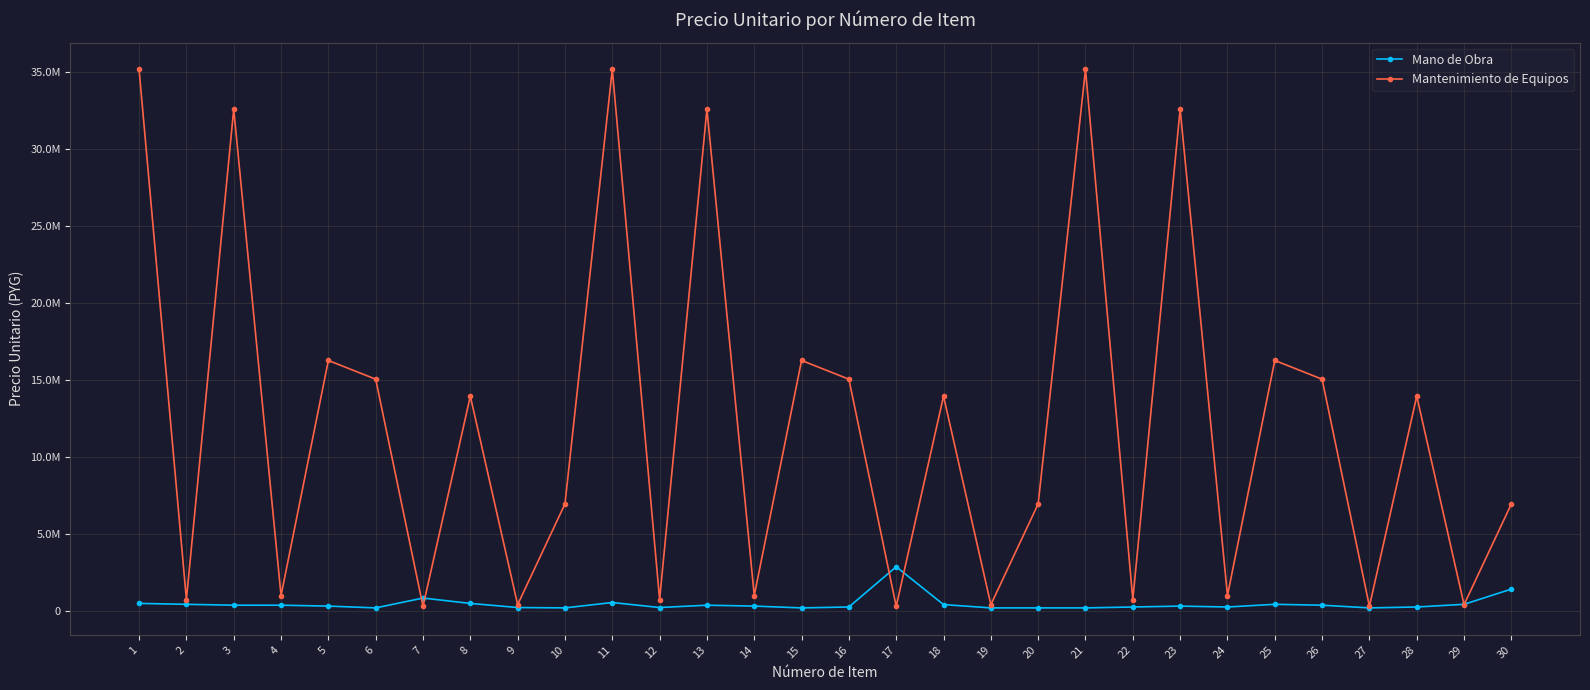

What are all the series names shown in the legend?

Mano de Obra, Mantenimiento de Equipos